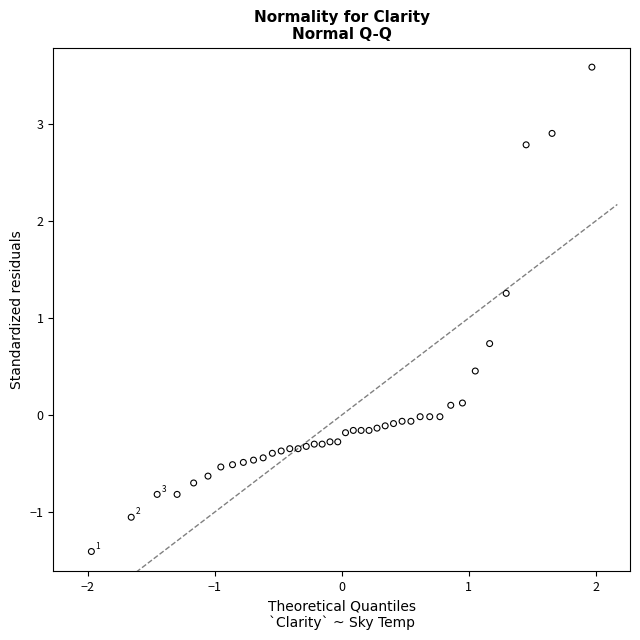

What is the range of X values (max minus min)?

3.9